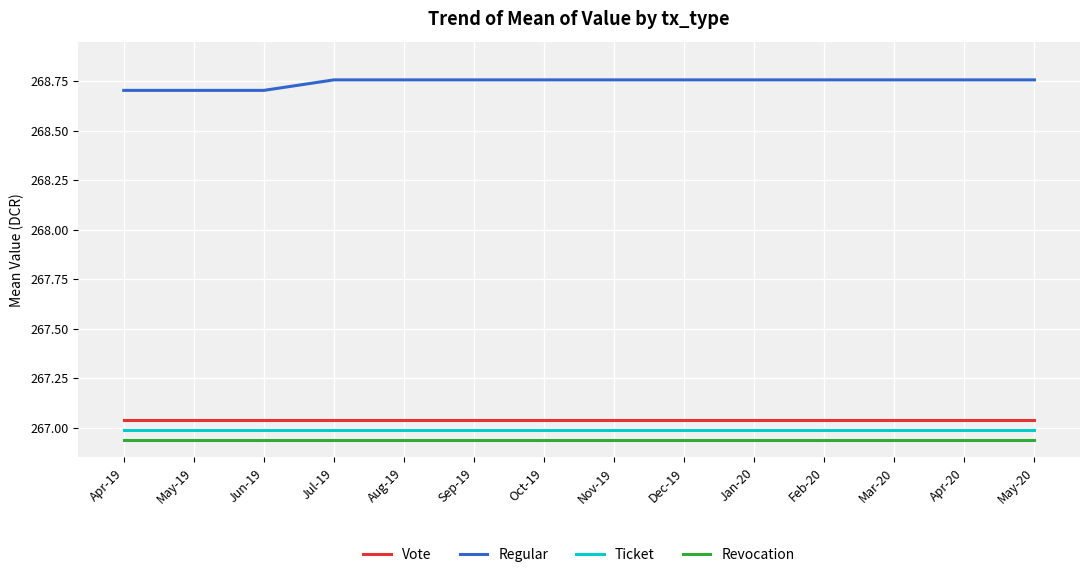

True or false: Revocation and Vote cross at least once.

False